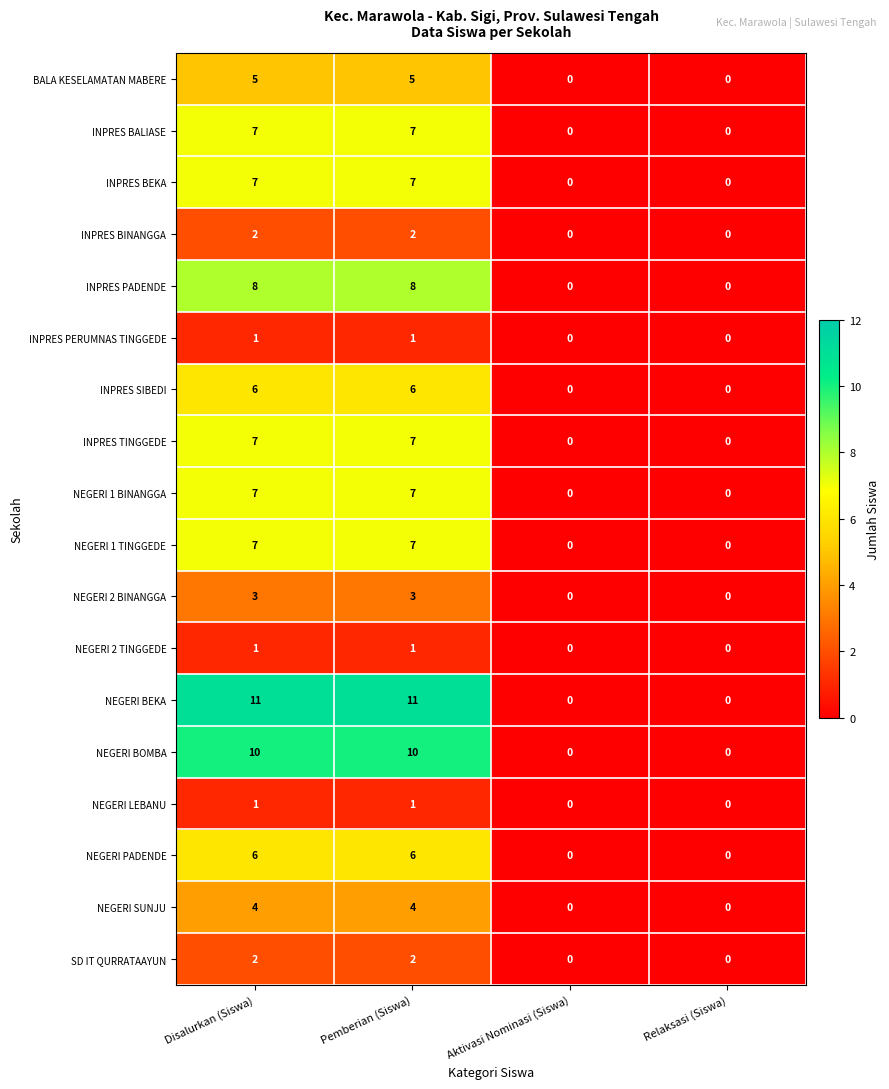

Is it true that BALA KESELAMATAN MABERE equals 3 at Relaksasi (Siswa)?

False